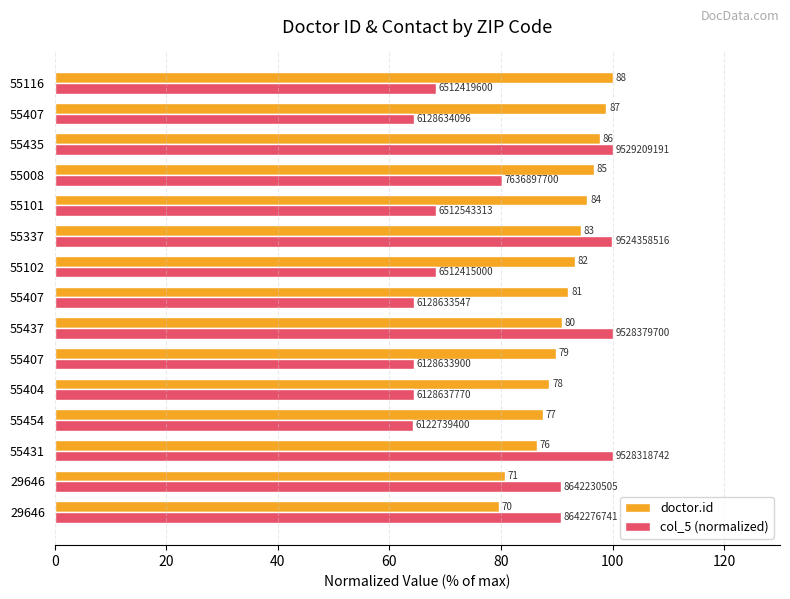

What are all the series names shown in the legend?

doctor.id, col_5 (normalized)